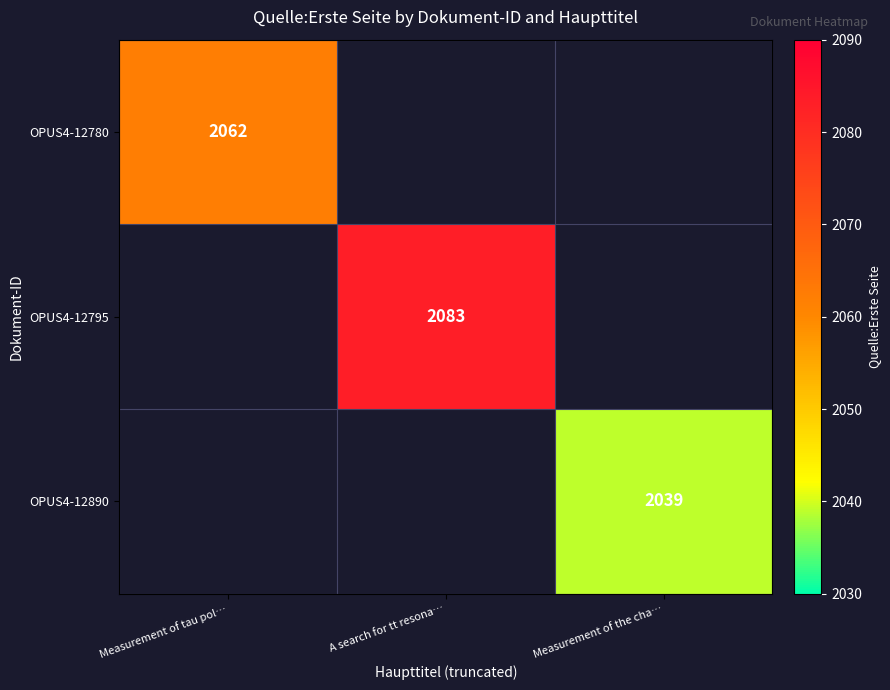

The OPUS4-12890 series shows 988 at Measurement of the cha…. True or false?

False